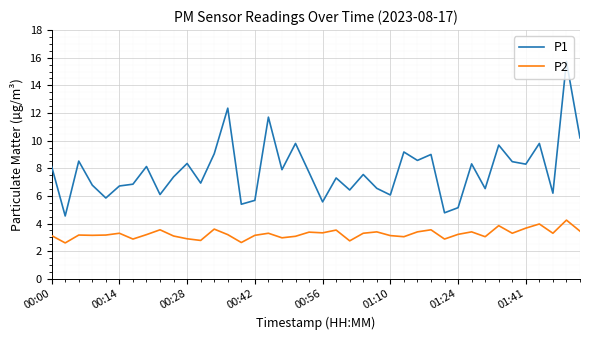

True or false: P1 and P2 intersect in this chart.

False